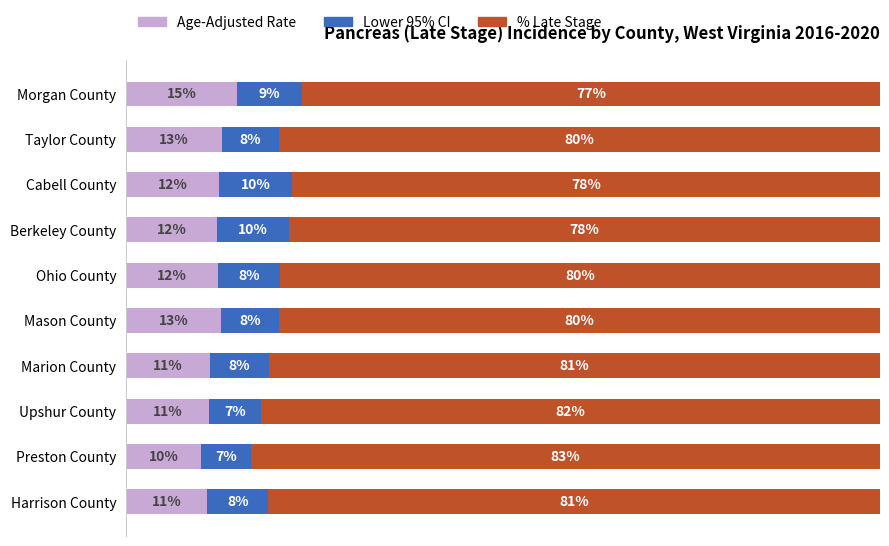

Which category has the lowest value in the Age-Adjusted Rate series?

Preston County